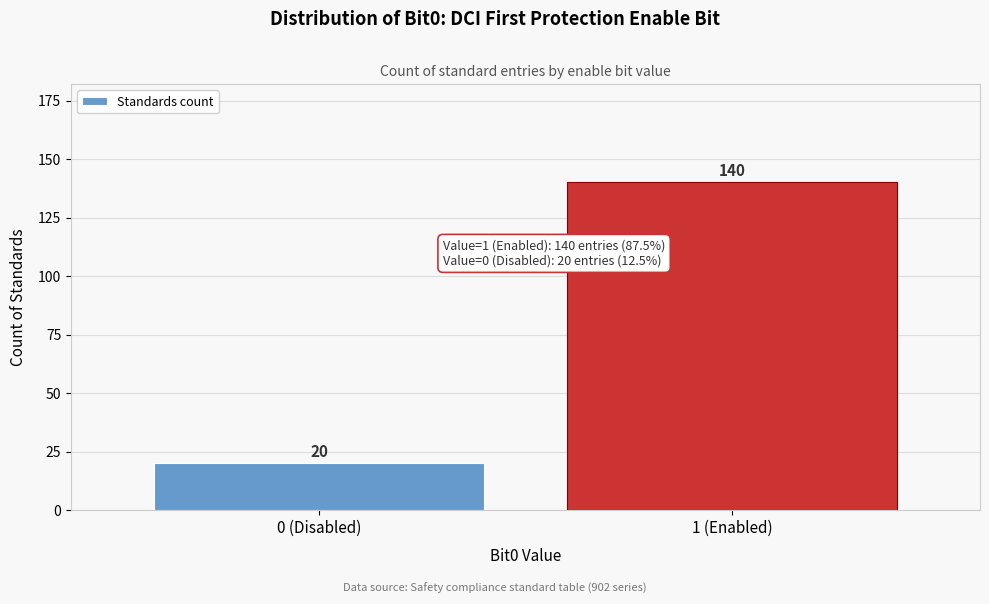

Reading right to left, extract all data points from this chart.

1 (Enabled)=140	0 (Disabled)=20